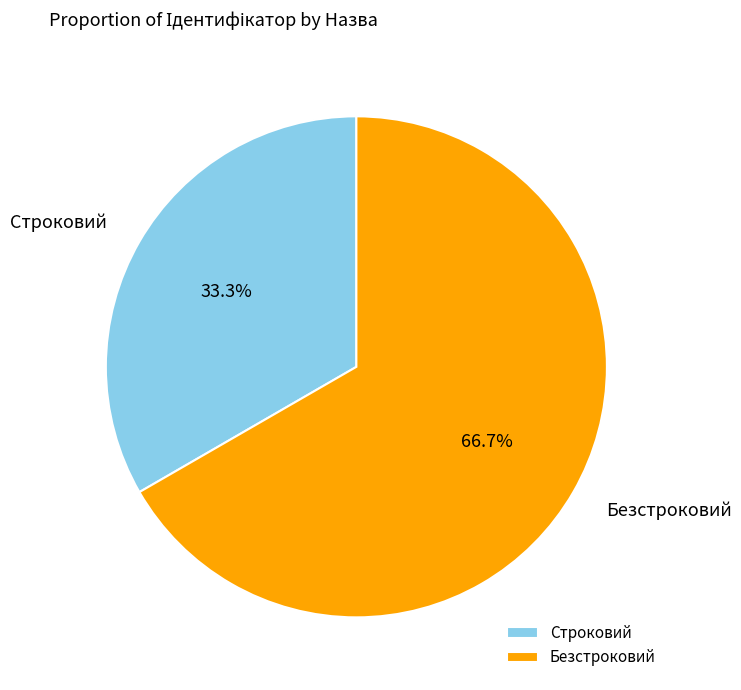

True or false: Безстроковий accounts for 67% of the total.

True